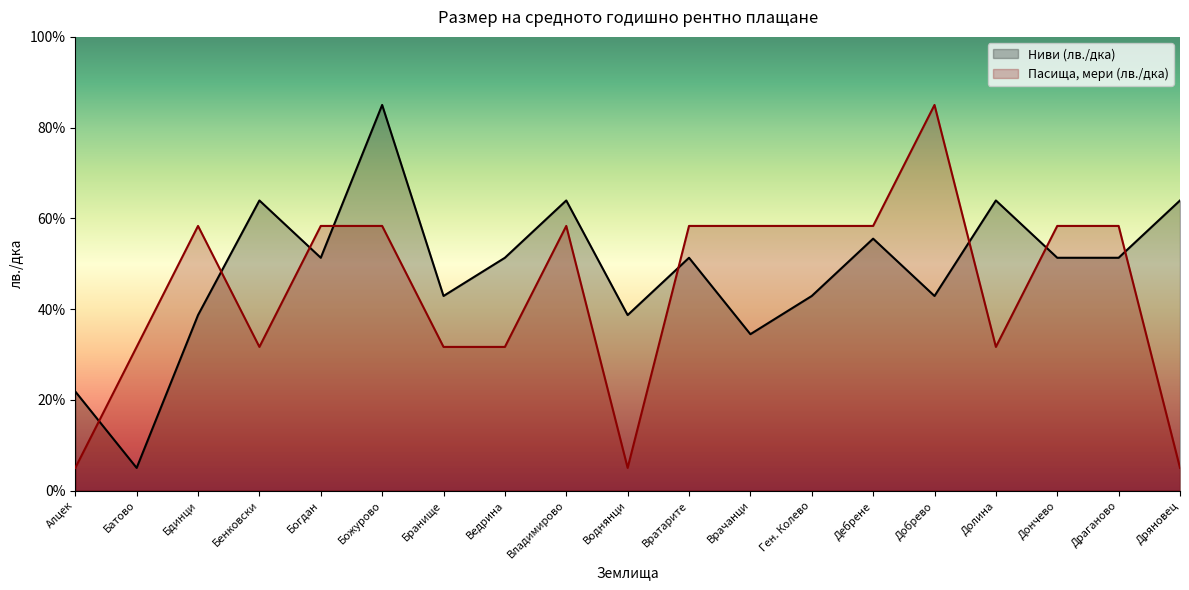

Between which two adjacent categories do Ниви (лв./дка) and Пасища, мери (лв./дка) first intersect?

Алцек and Батово